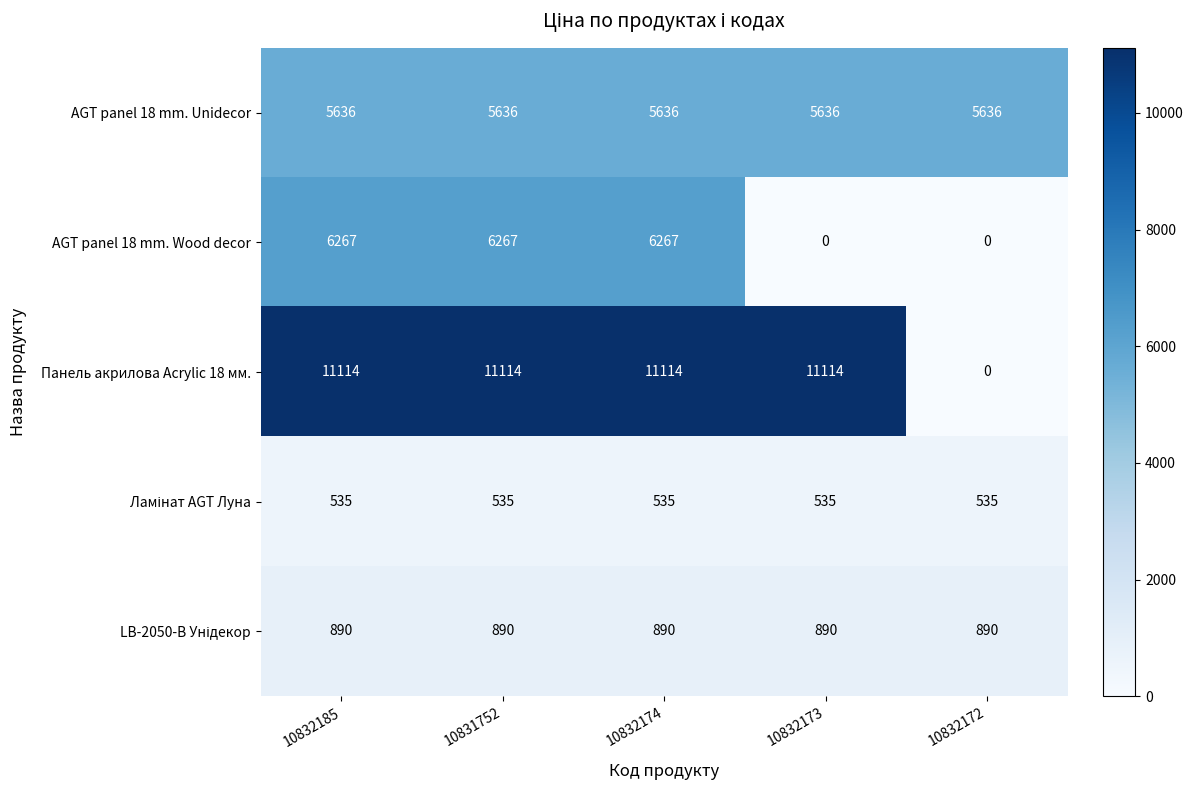

What is the sum of the AGT panel 18 mm. Unidecor values at 10832174 and 10832173?

11272